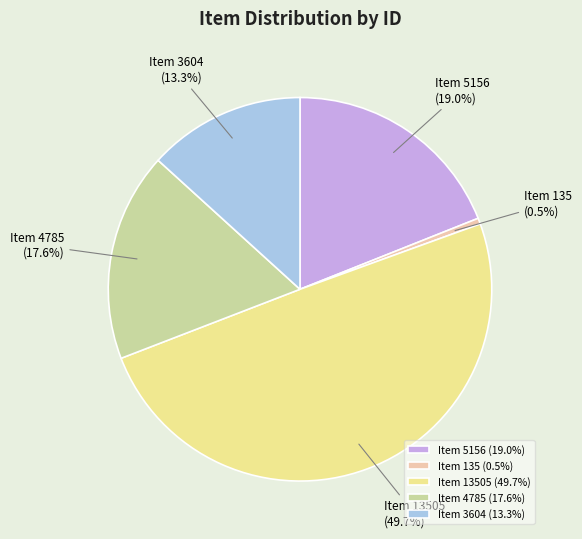

Which category has the biggest portion of the pie?

Item 13505